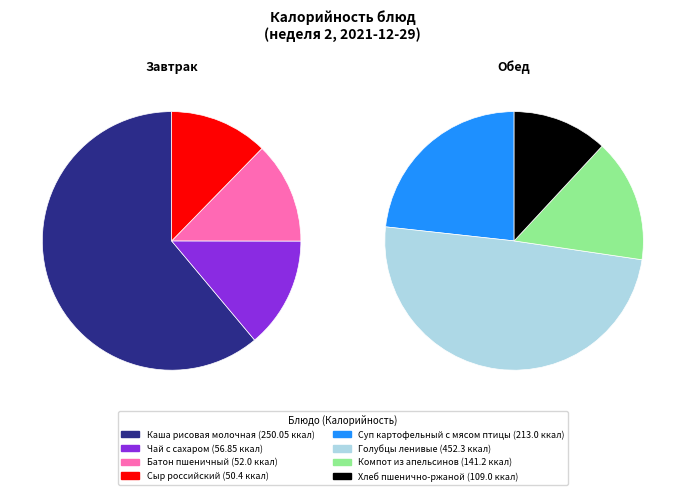

Combined, do Компот из апельсинов and Батон пшеничный account for over 50%?

No